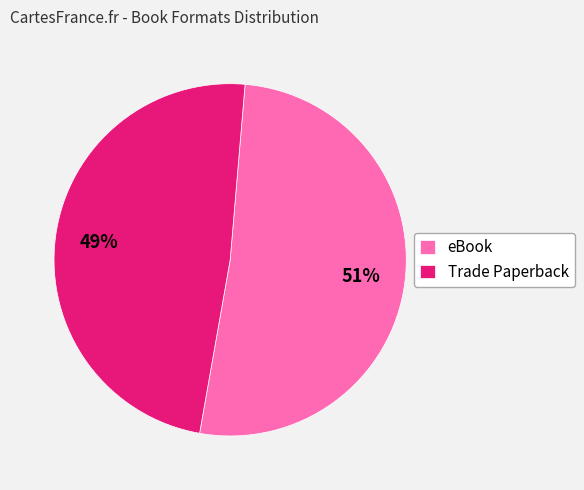

To the nearest percent, what is the average slice percentage?

50%